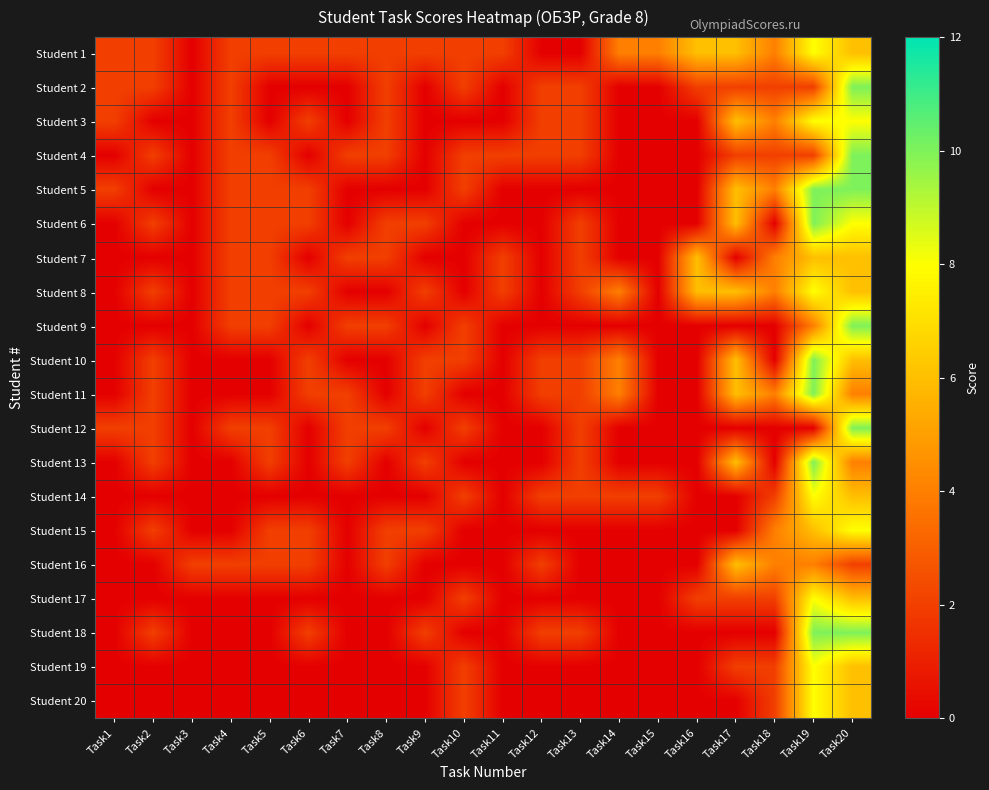

What is the difference between the highest and lowest values at Task7?

2